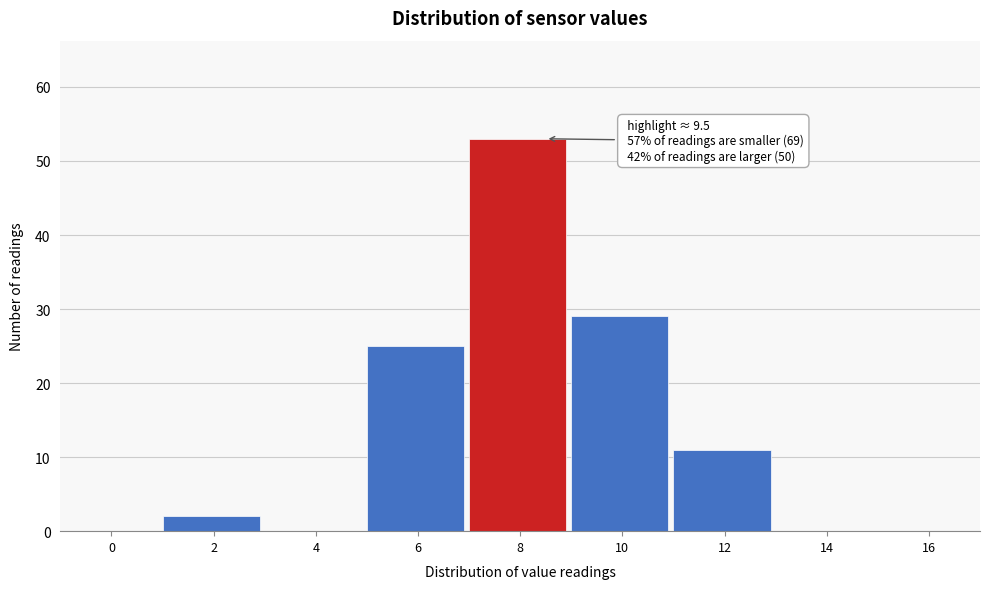

Reading left to right, what are all the values shown in this chart?

0=0	2=2	4=0	6=25	8=53	10=29	12=11	14=0	16=0